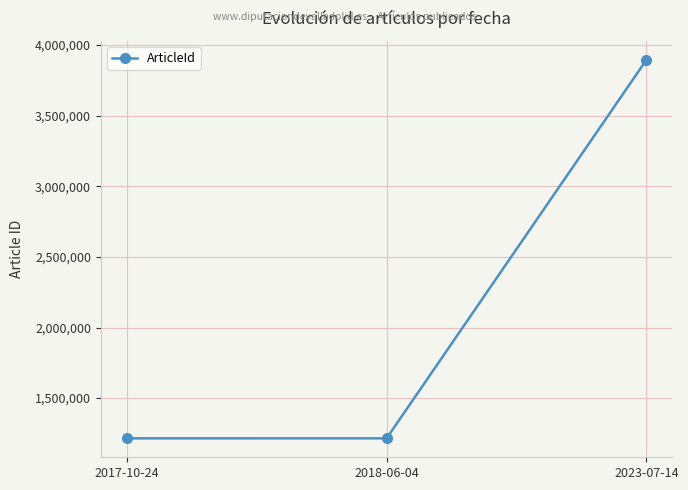

The chart shows a value of 1725574 at 2018-06-04. True or false?

False